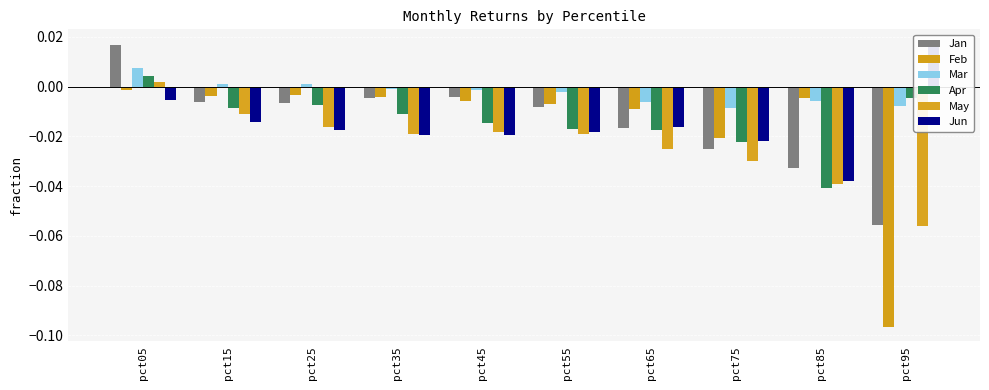

Rank the series at pct85 from highest to lowest value.

Feb, Mar, Jan, Jun, May, Apr